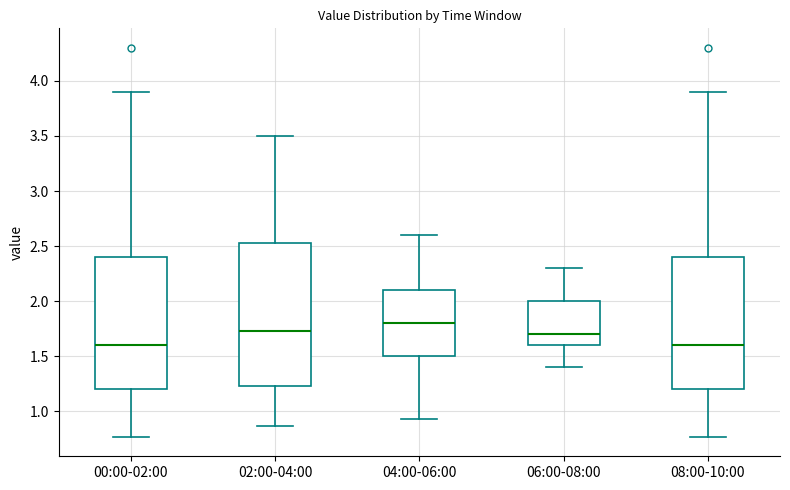

Where does the upper whisker of the box for 06:00-08:00 end on the y-axis? The values are not printed on the chart, so give them approximately, as read against the axis.

2.30